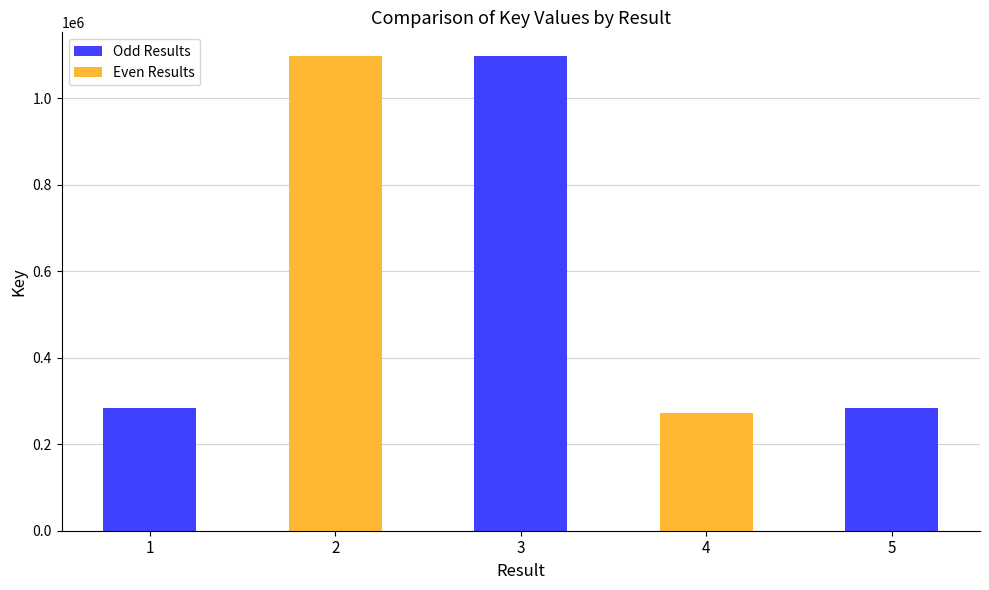

Reading right to left, what are all the values shown in this chart?

Odd Results: 5=283147	4=0	3=1097959	2=0	1=283131
Even Results: 5=0	4=273245	3=0	2=1097960	1=0